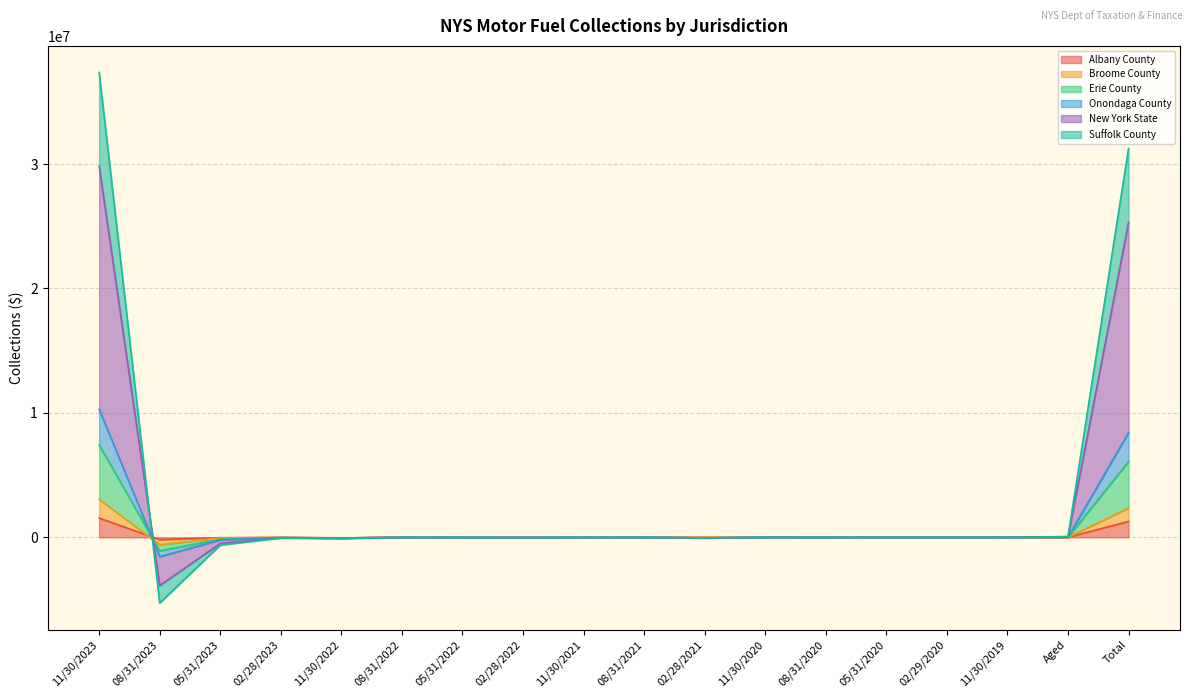

What is the value of the Albany County point at the 18th from the left?

1279250.8